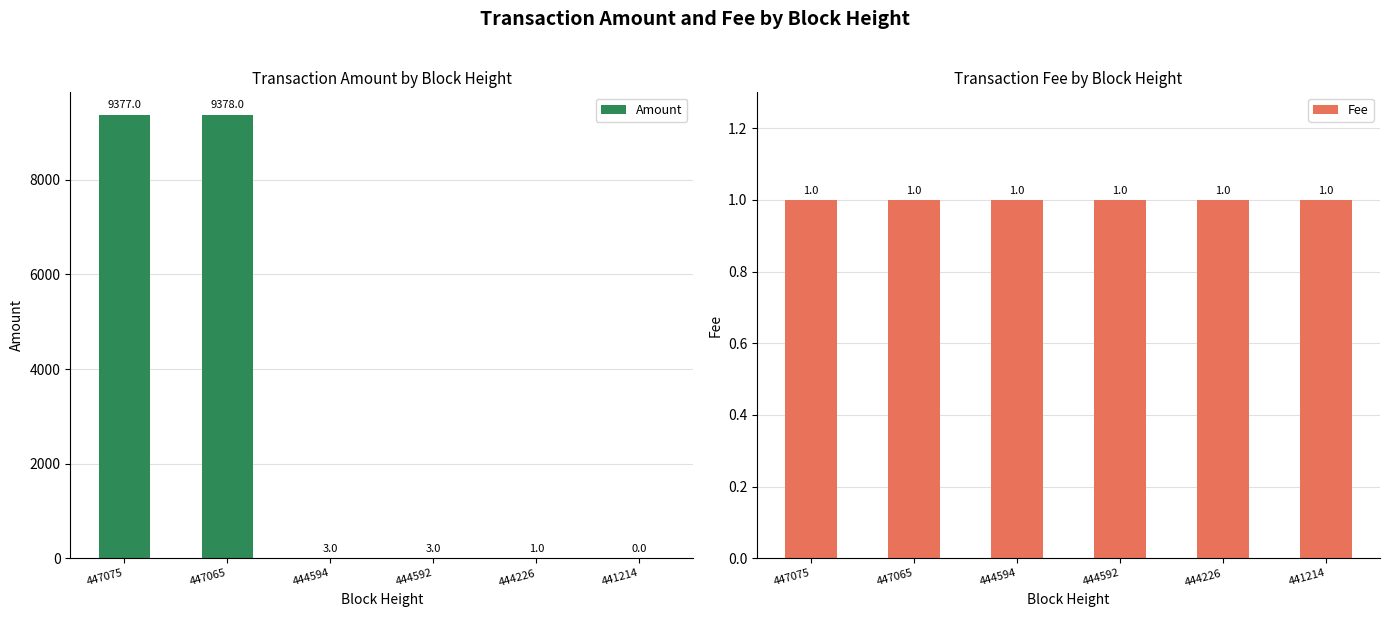

Which series changed the most between 447075 and 441214?

Amount